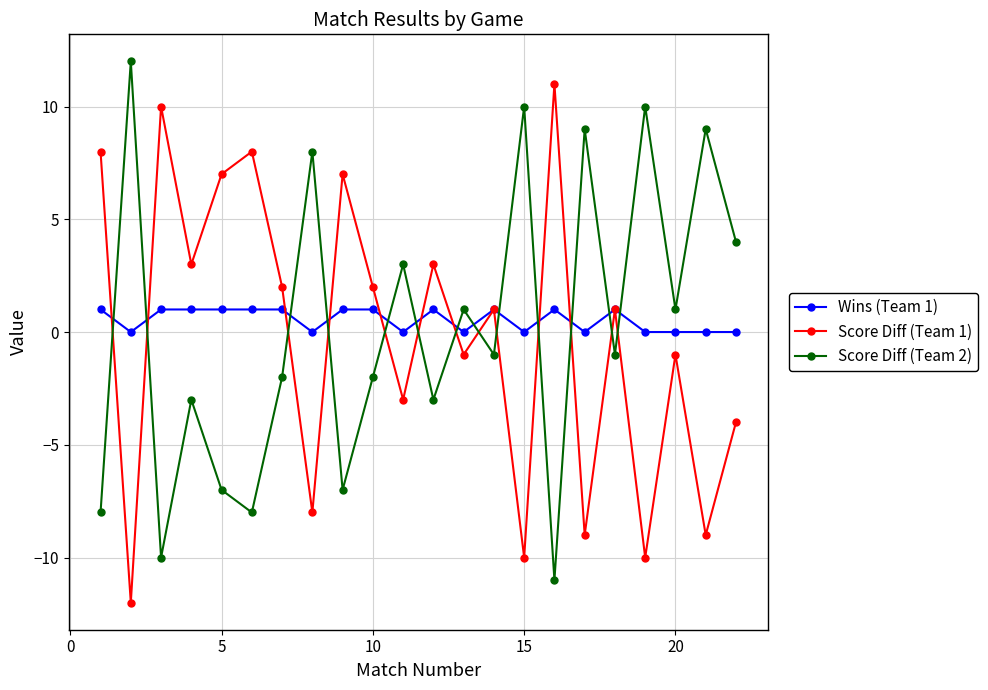

What is the value of the Score Diff (Team 2) point at the 20th from the left?

1